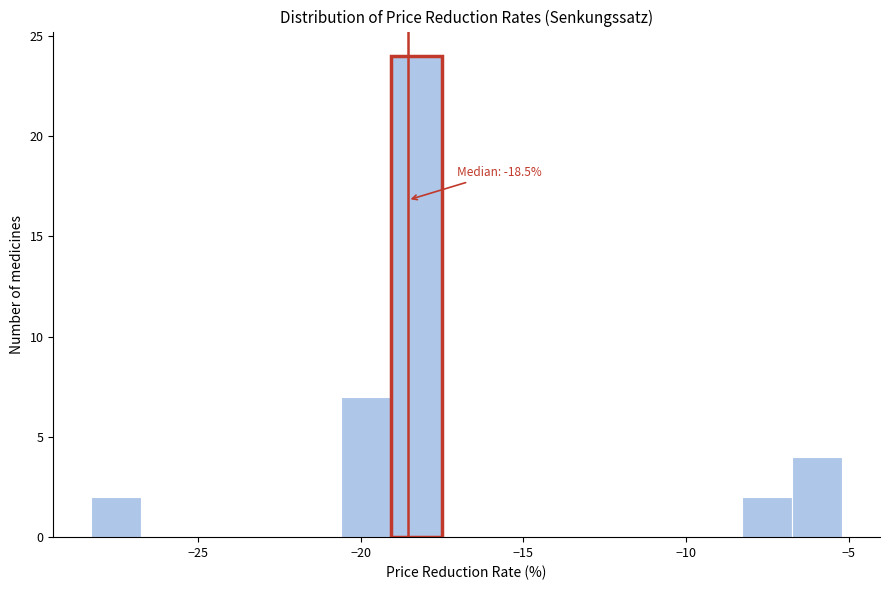

Around what value on the x-axis is the tallest bar? Give the approximate position of its centre, as read against the axis.

-18.5